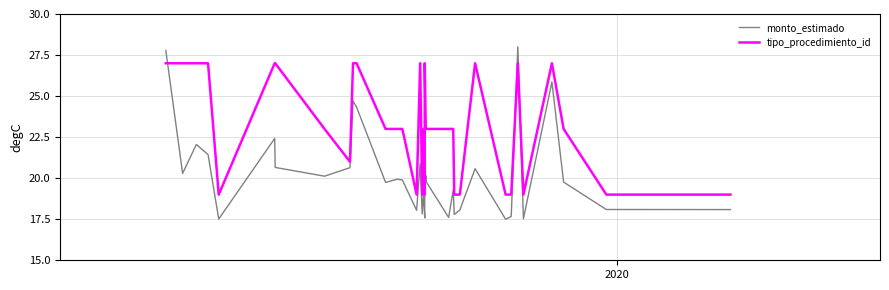

At how many categories does at least one series exceed 17?

40